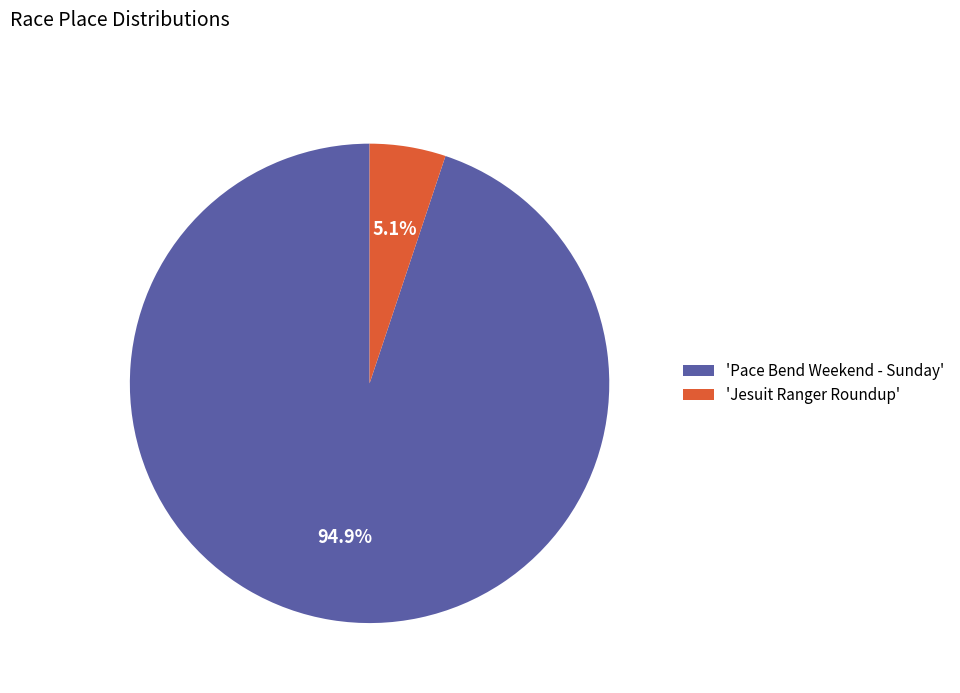

Combined, what portion of the pie is 'Pace Bend Weekend - Sunday' and 'Jesuit Ranger Roundup'?

100.0%